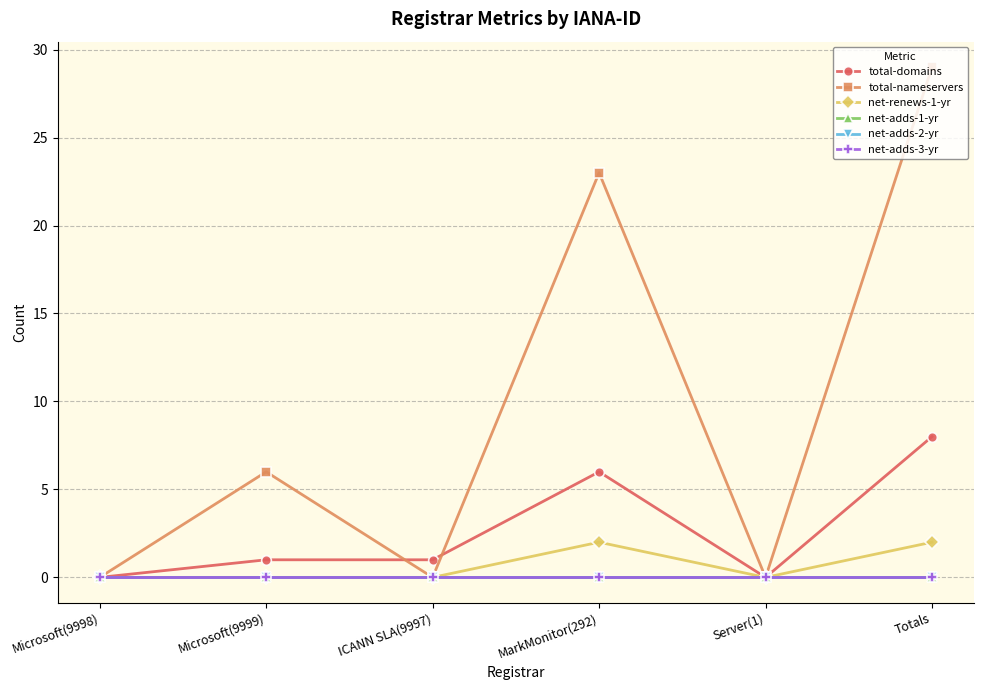

Reading right to left, transcribe all the data shown in this chart.

total-domains: Totals=8	Server(1)=0	MarkMonitor(292)=6	ICANN SLA(9997)=1	Microsoft(9999)=1	Microsoft(9998)=0
total-nameservers: Totals=29	Server(1)=0	MarkMonitor(292)=23	ICANN SLA(9997)=0	Microsoft(9999)=6	Microsoft(9998)=0
net-renews-1-yr: Totals=2	Server(1)=0	MarkMonitor(292)=2	ICANN SLA(9997)=0	Microsoft(9999)=0	Microsoft(9998)=0
net-adds-1-yr: Totals=0	Server(1)=0	MarkMonitor(292)=0	ICANN SLA(9997)=0	Microsoft(9999)=0	Microsoft(9998)=0
net-adds-2-yr: Totals=0	Server(1)=0	MarkMonitor(292)=0	ICANN SLA(9997)=0	Microsoft(9999)=0	Microsoft(9998)=0
net-adds-3-yr: Totals=0	Server(1)=0	MarkMonitor(292)=0	ICANN SLA(9997)=0	Microsoft(9999)=0	Microsoft(9998)=0